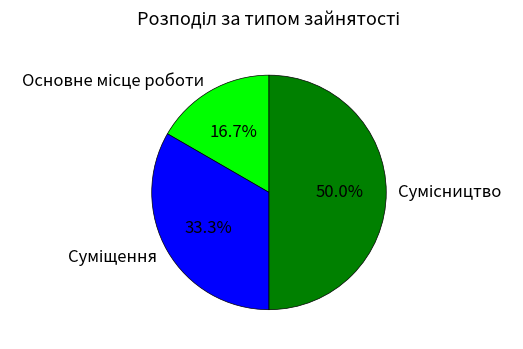

To the nearest percent, what is the combined percentage of Сумісництво and Основне місце роботи?

67%